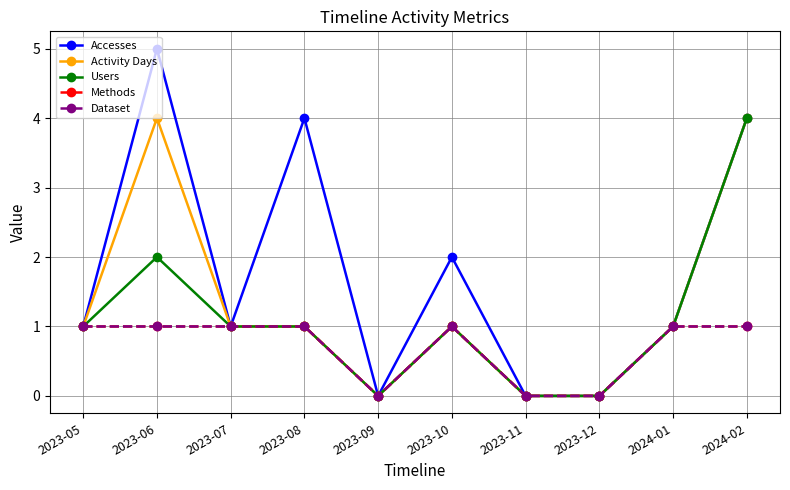

True or false: Users has a value of 1 at 2023-08.

True